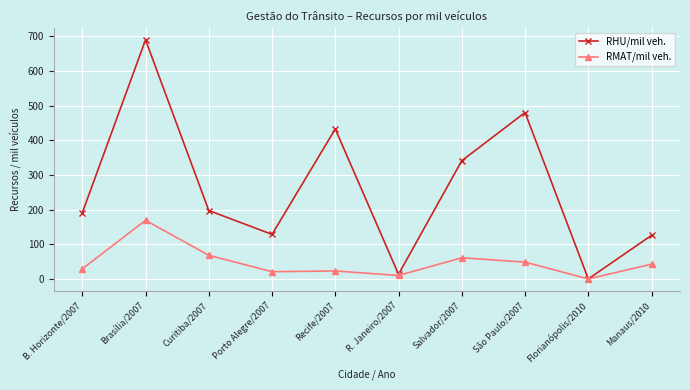

How many categories are shown in the chart?

10